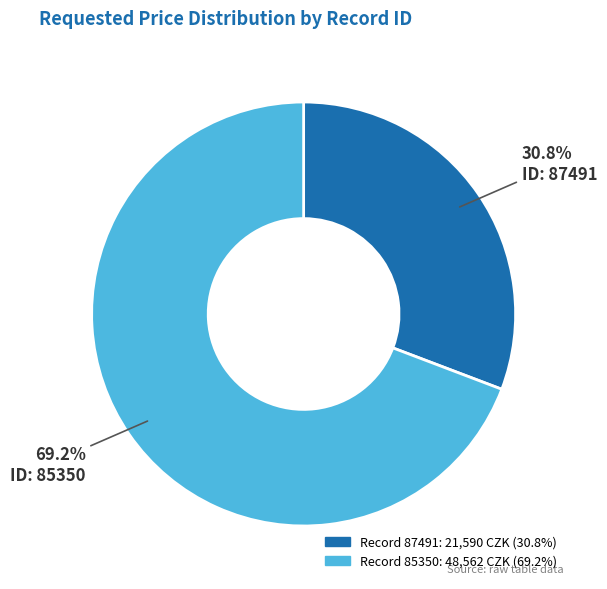

Is there a majority slice in this chart?

Yes